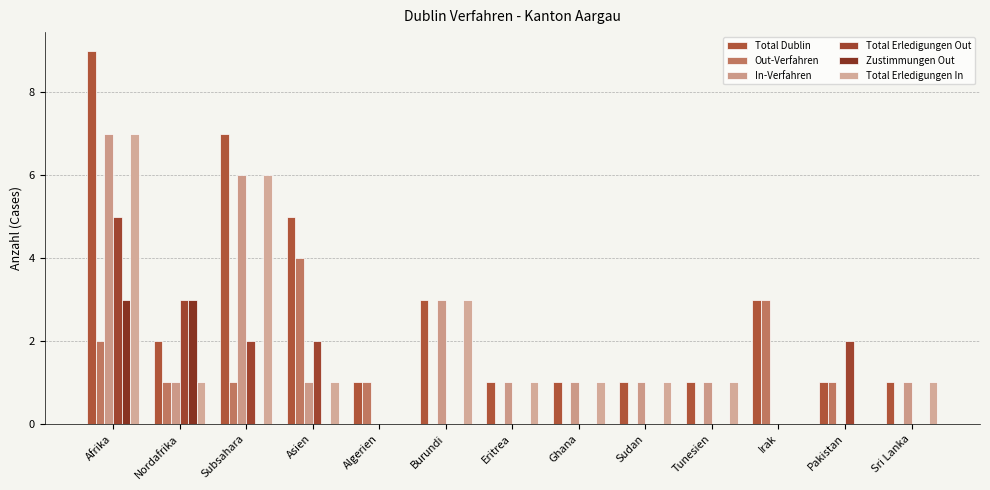

At which label is Total Erledigungen In closest to 3?

Burundi